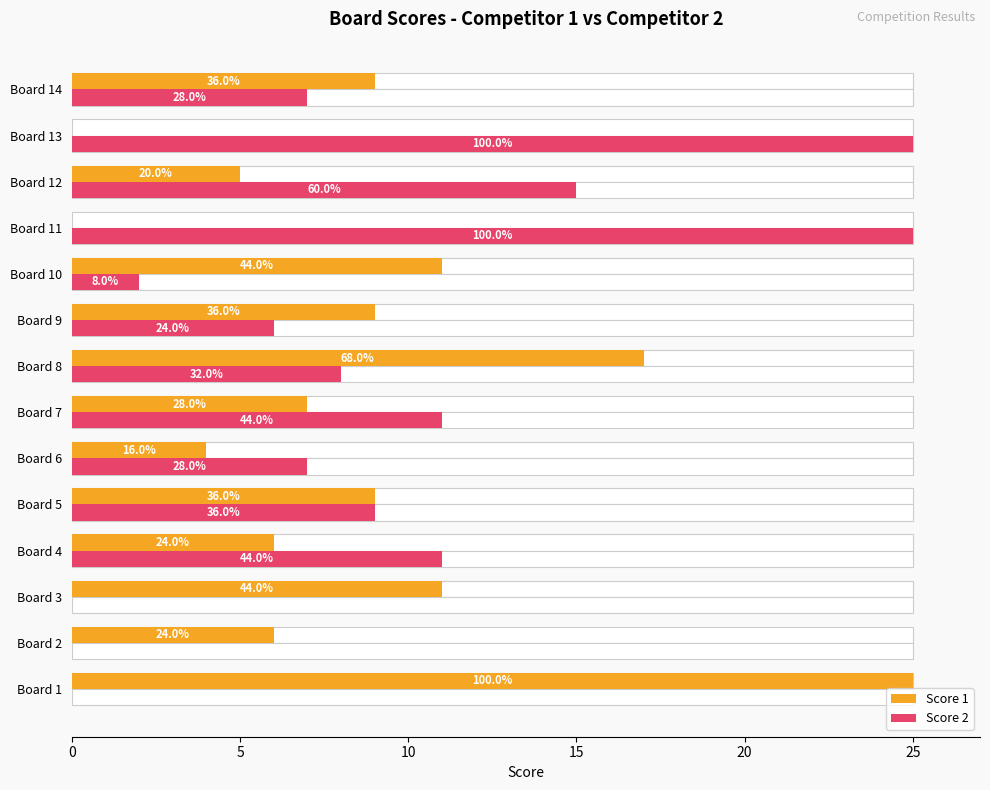

List the series in order of their overall mean, lowest first.

Score 1, Score 2